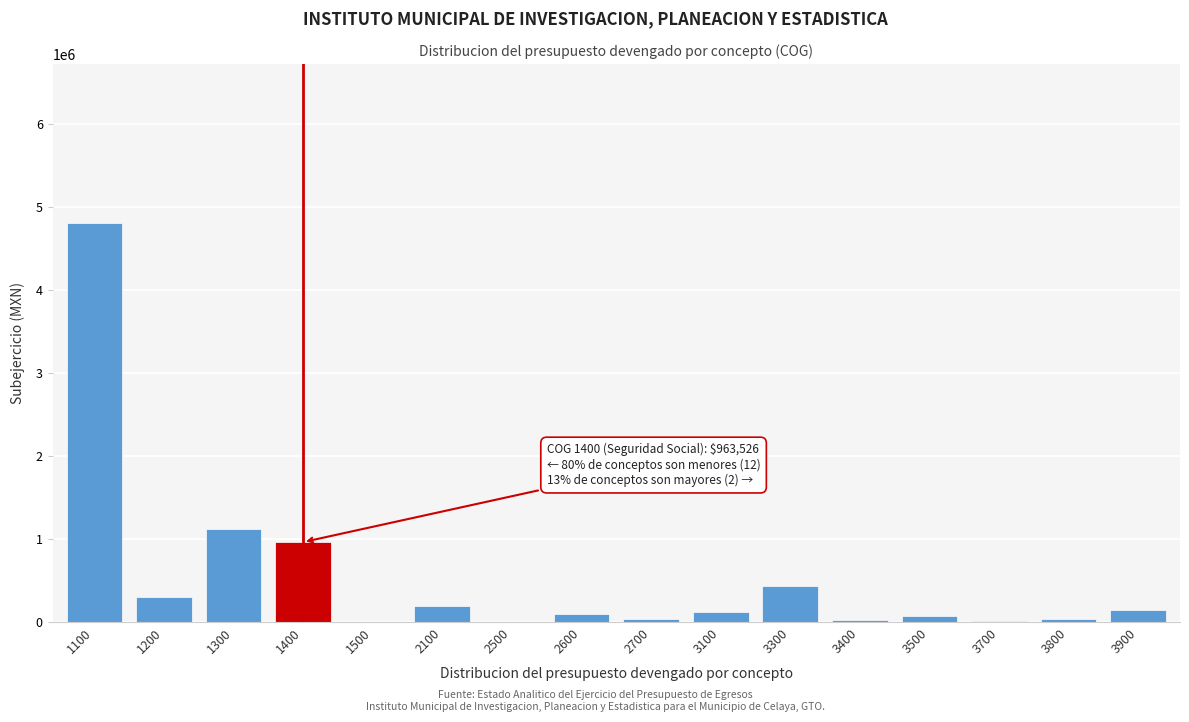

What is the change in value from 1300 to 1400?

-161095.7